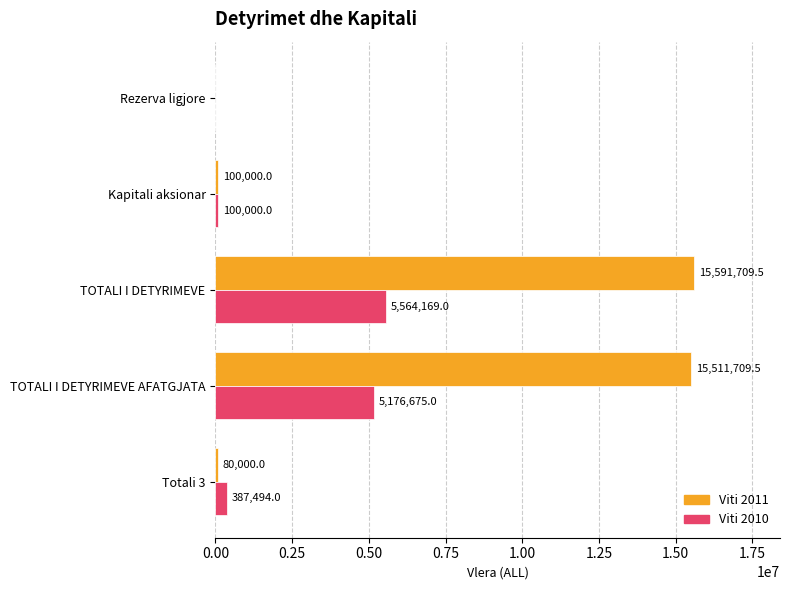

At which category is the sum across all series the highest?

TOTALI I DETYRIMEVE